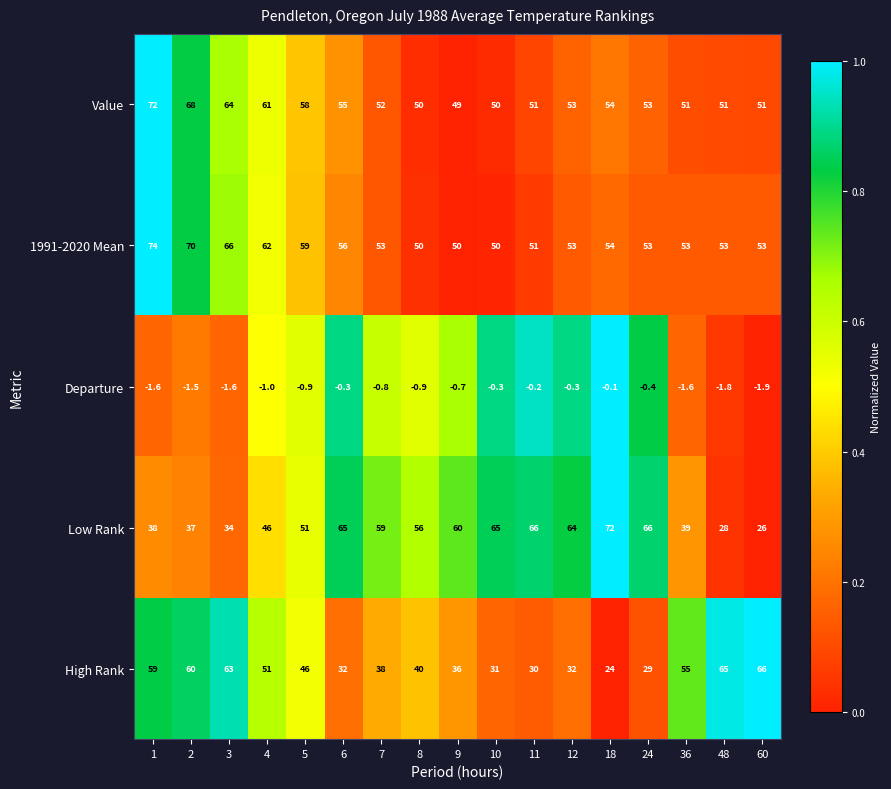

At which category is the sum across all series the highest?

1